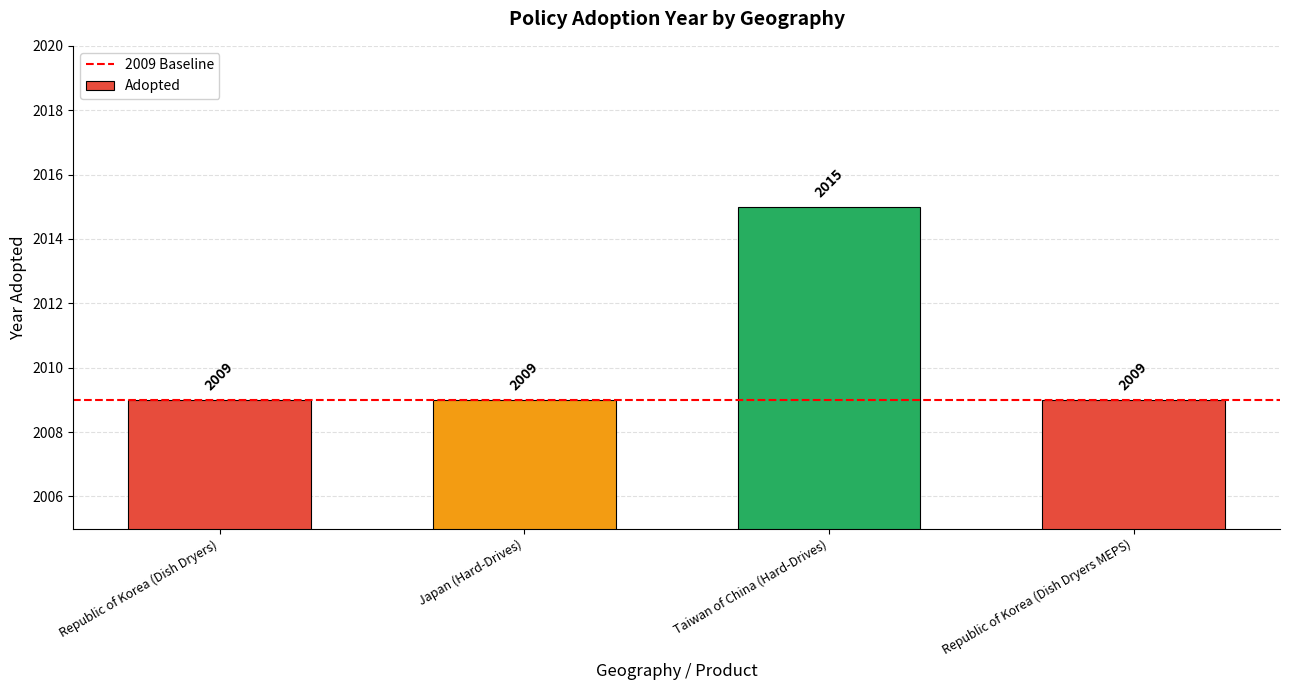

What is the minimum value shown in the chart?

2009